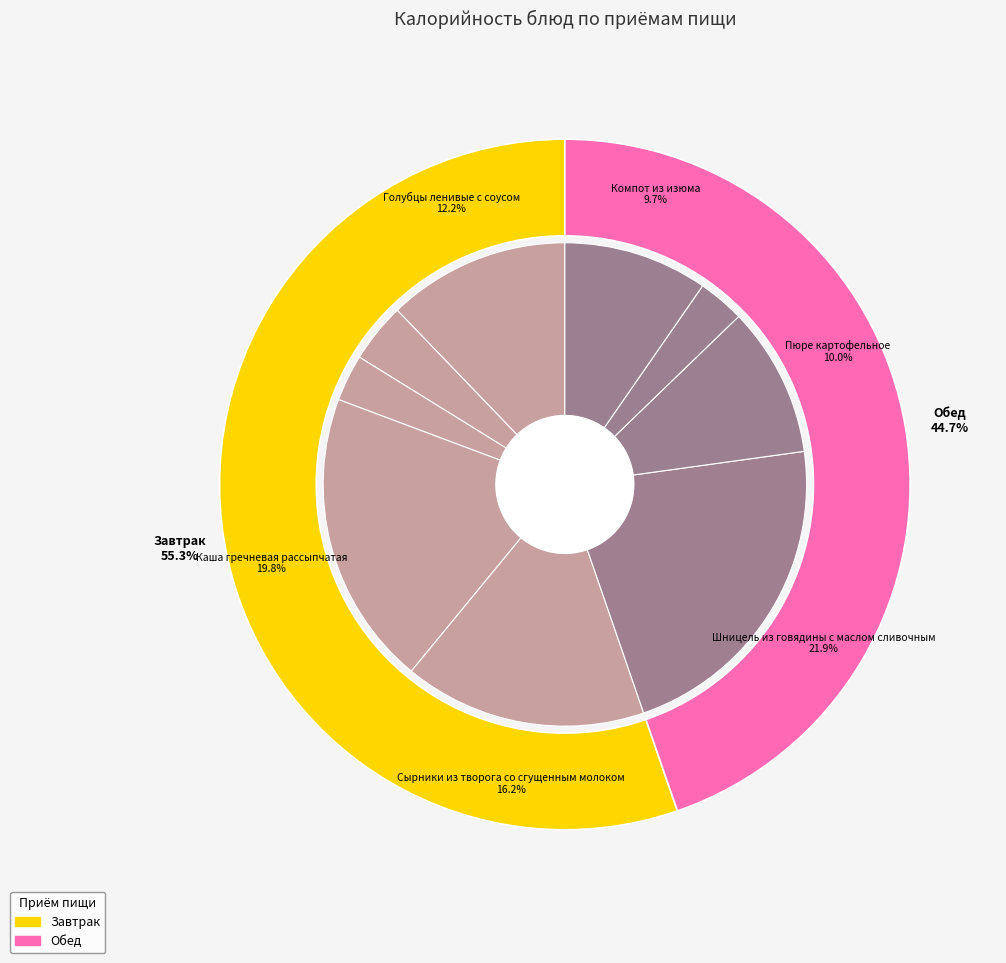

What is the total percentage of Чай с сахаром and Шницель из говядины с маслом сливочным?

25.9%